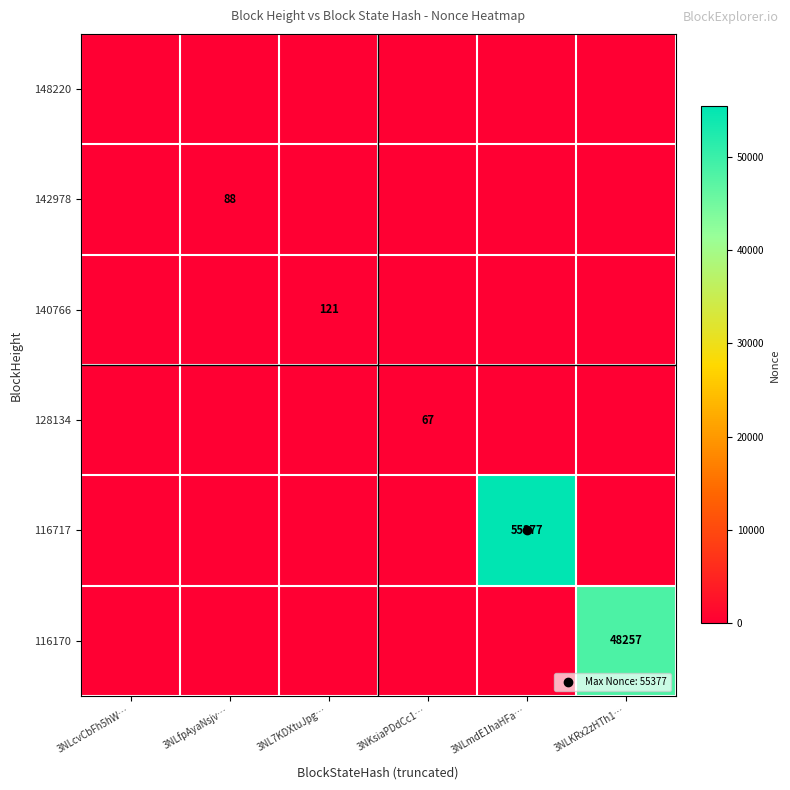

The 128134 series shows 0 at 3NL7KDXtuJpg…. True or false?

True